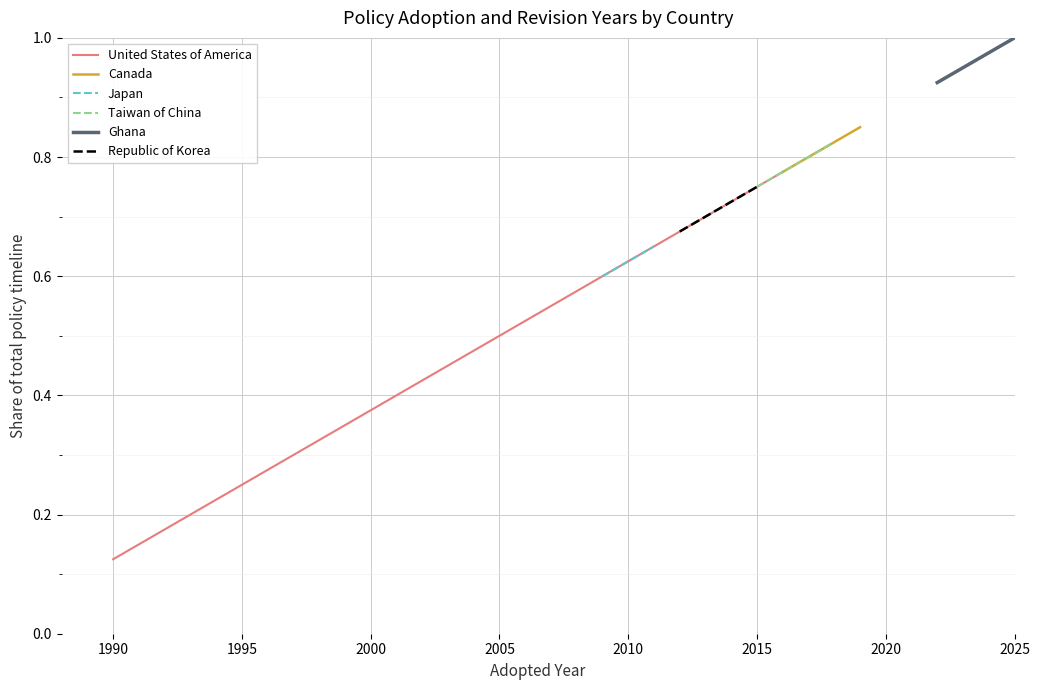

Between 1985 and 1990, which series saw the biggest shift?

United States of America